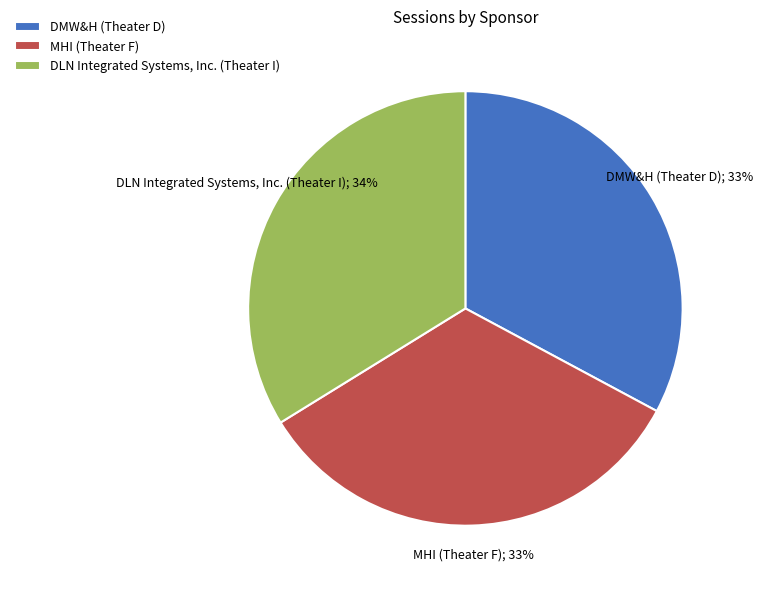

How many slices are in this pie chart?

3